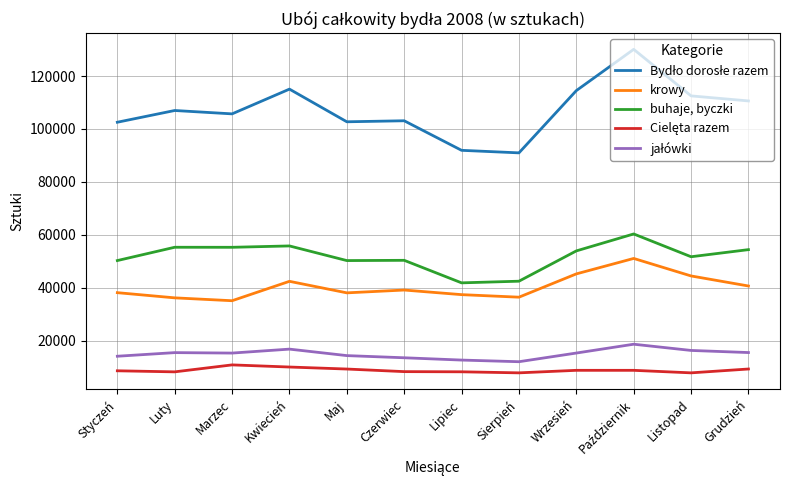

What is the total value across all series at Czerwiec?

214462